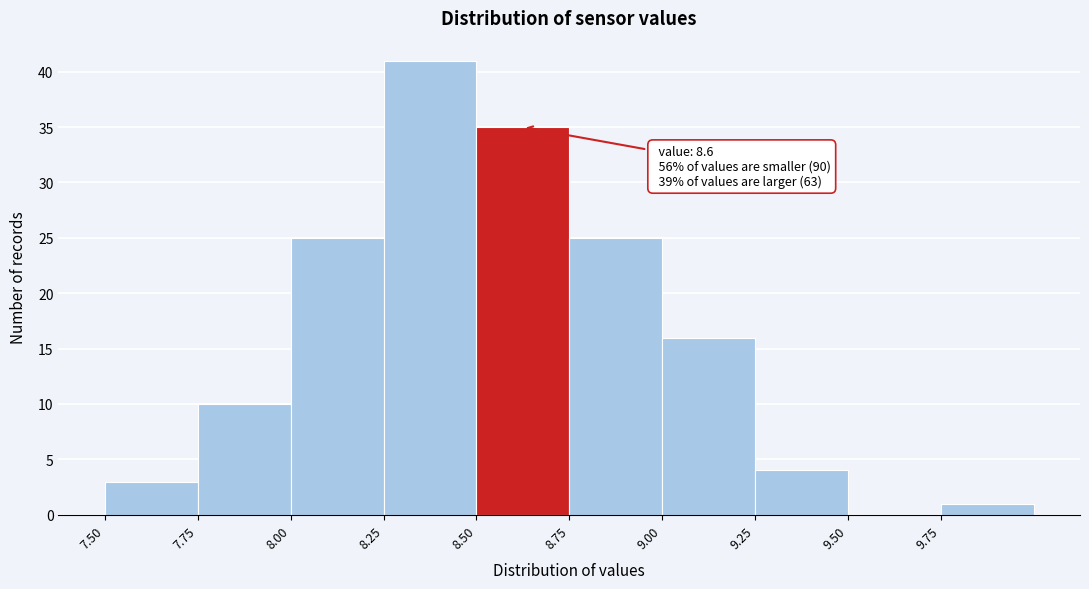

Which range on the x-axis has the tallest bar?

8.25 to 8.50